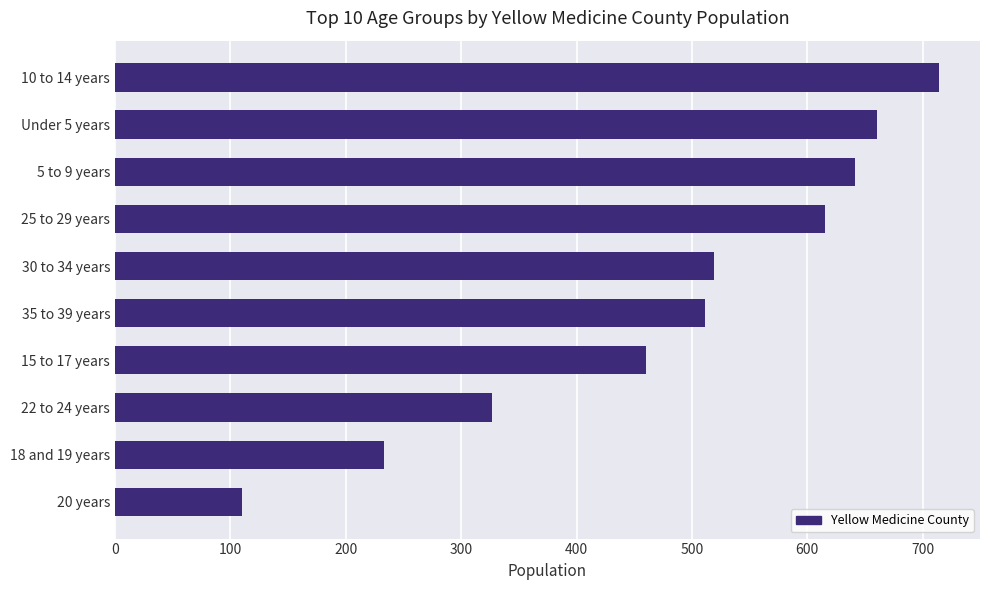

What is the difference between the second highest and second lowest values?

427